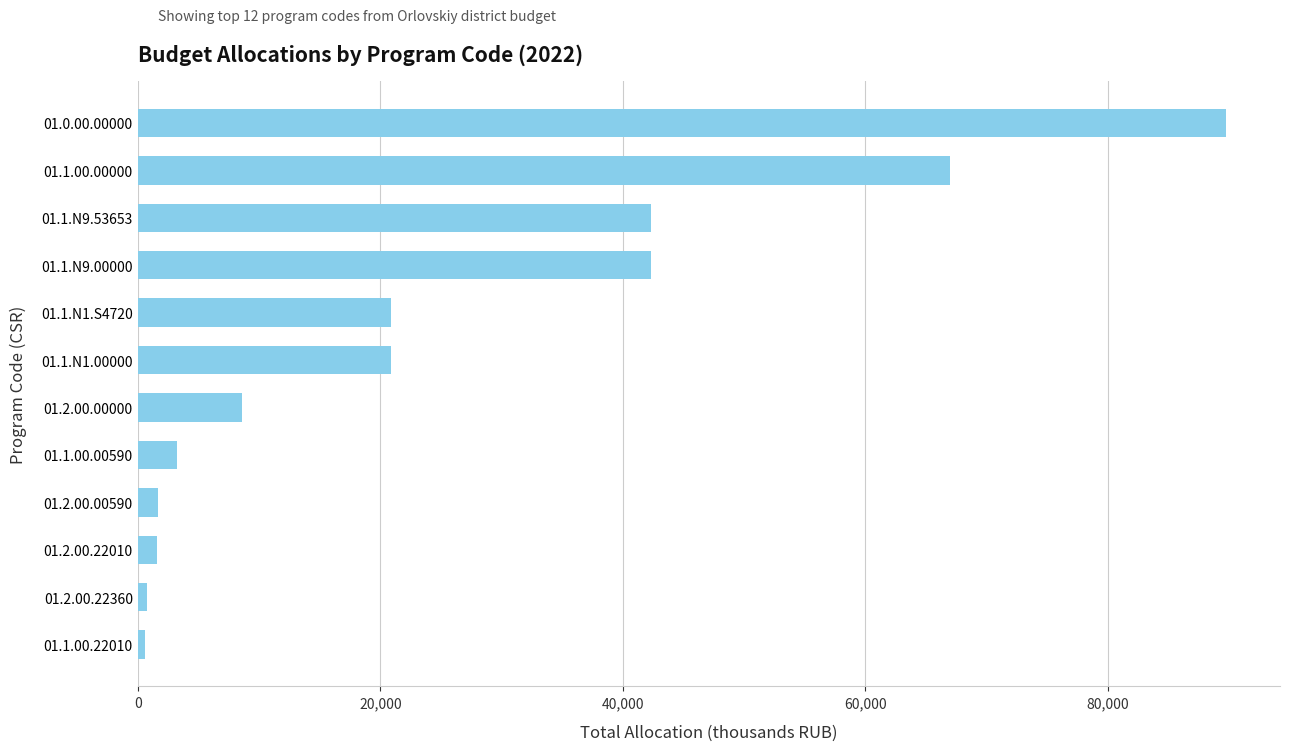

How many bars are there in total?

12